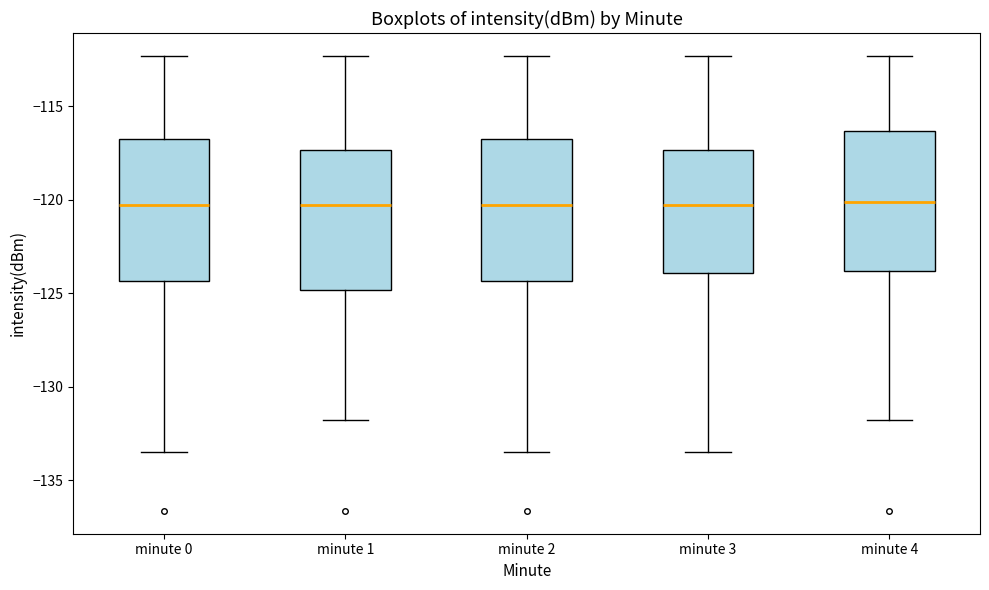

Reading left to right, transcribe this box plot: for each box, give where its median line is, the range the box spans, and where its two whiskers end, as read against the y-axis. The values are not printed on the chart, so give them approximately, as read against the axis.

minute 0: median -120.5, box -124.5 to -116.5, whiskers -133.5 to -112.5
minute 1: median -120.5, box -125.0 to -117.5, whiskers -132.0 to -112.5
minute 2: median -120.5, box -124.5 to -116.5, whiskers -133.5 to -112.5
minute 3: median -120.5, box -124.0 to -117.5, whiskers -133.5 to -112.5
minute 4: median -120.0, box -124.0 to -116.5, whiskers -132.0 to -112.5